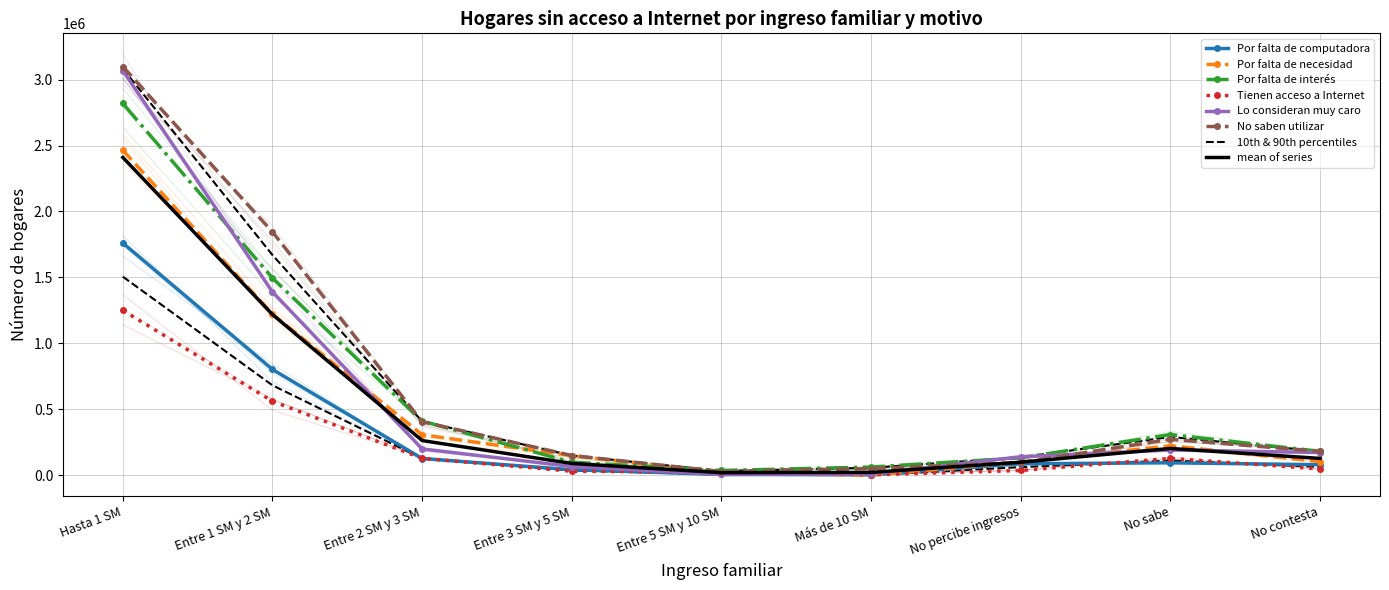

What are all the series names shown in the legend?

Por falta de computadora, Por falta de necesidad, Por falta de interés, Tienen acceso a Internet, Lo consideran muy caro, No saben utilizar